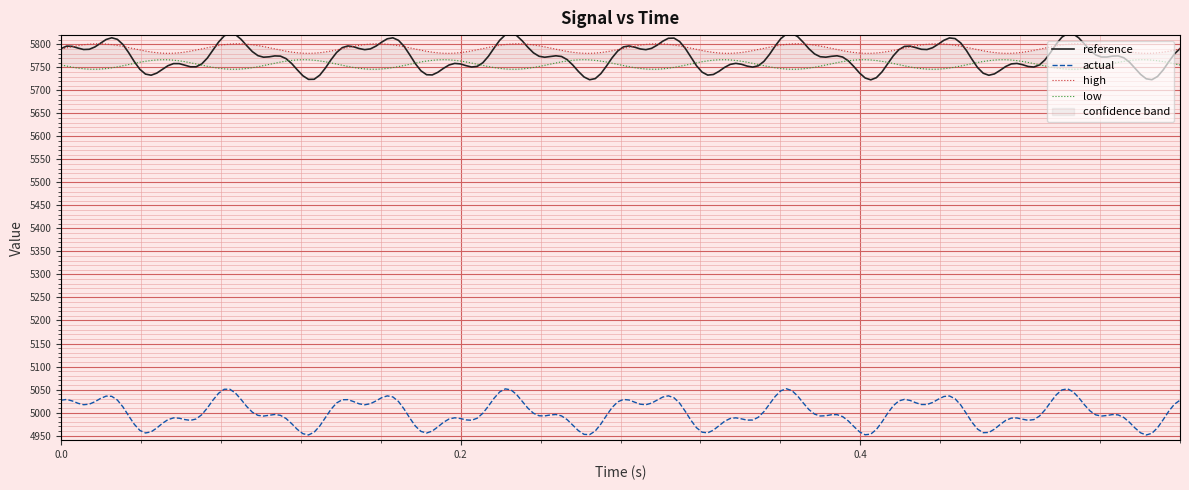

True or false: reference and actual intersect in this chart.

False